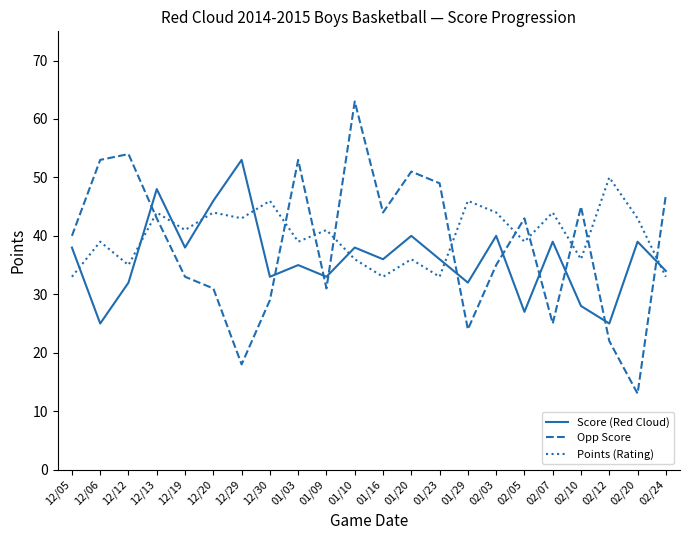

What position from the right is 12/20?

17